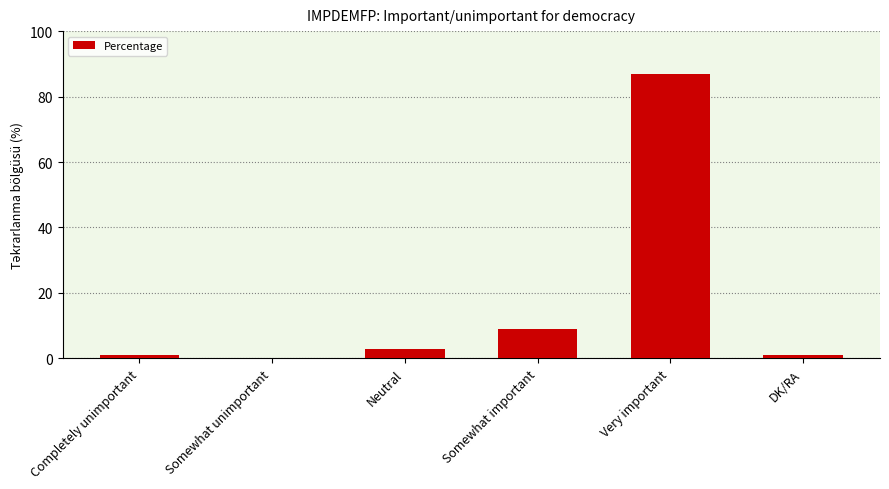

Is it true that the value at Somewhat important is 9?

True